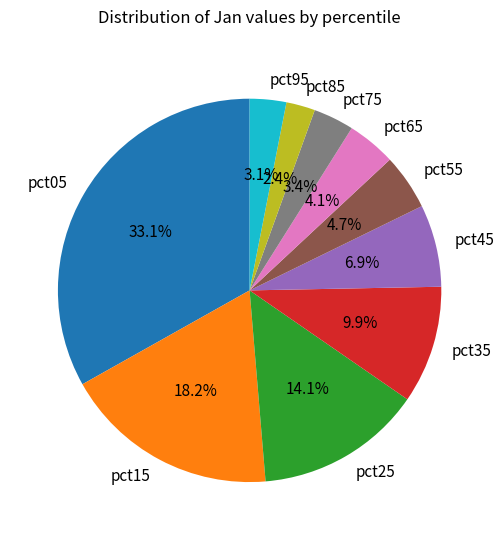

Which has a higher value, pct55 or pct65?

pct55